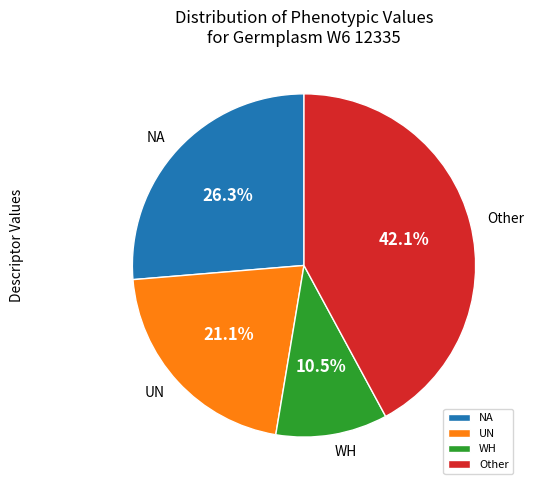

Count the number of slices in the pie.

4